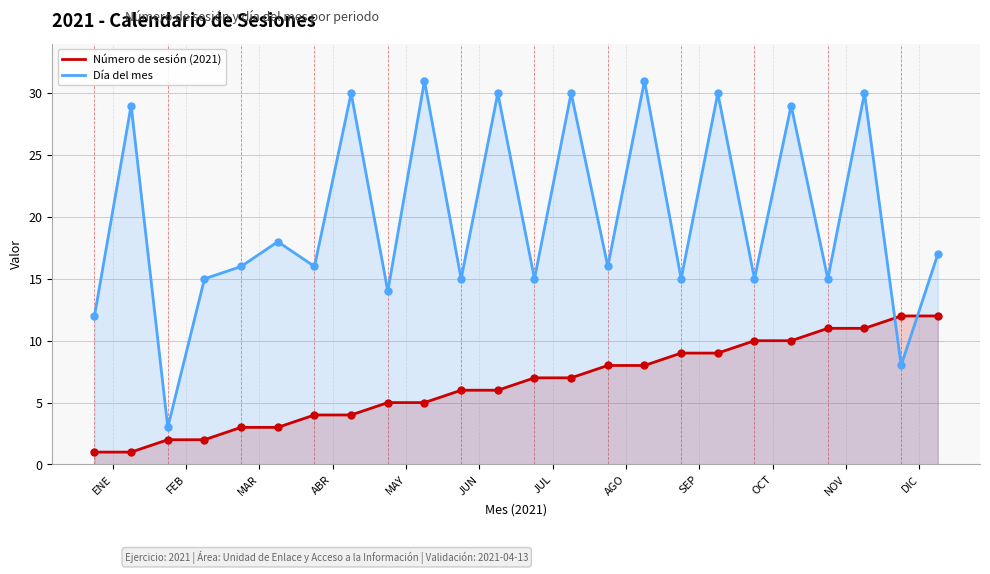

At how many categories does at least one series exceed 15?

14